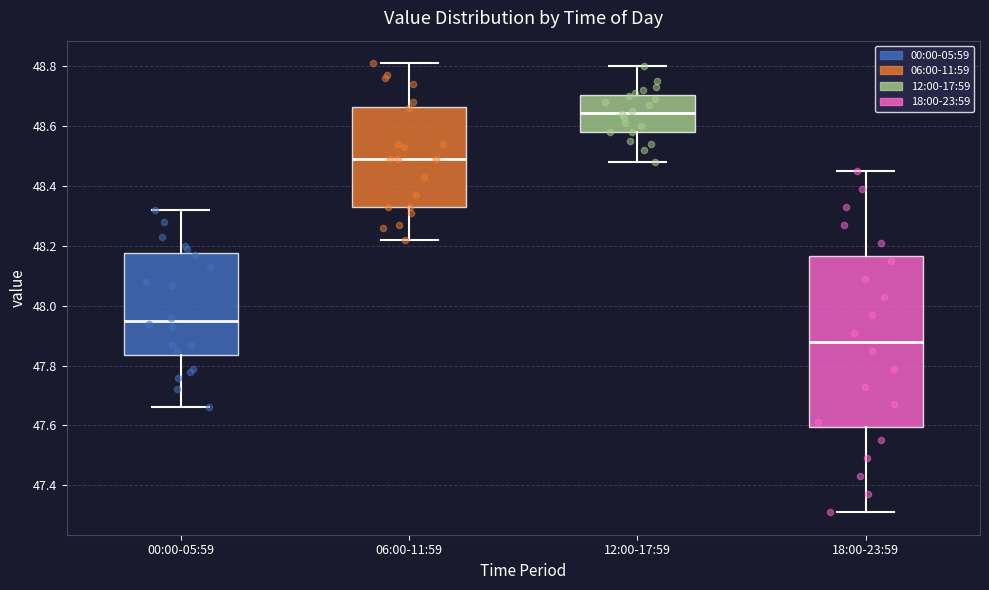

Where does the median line of the box for 12:00-17:59 sit on the y-axis? The values are not printed on the chart, so give them approximately, as read against the axis.

48.64